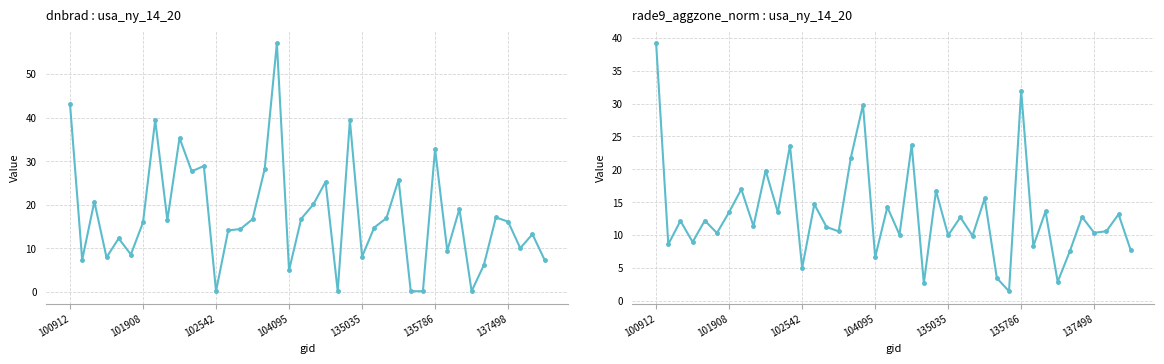

How many categories are shown in the chart?

40